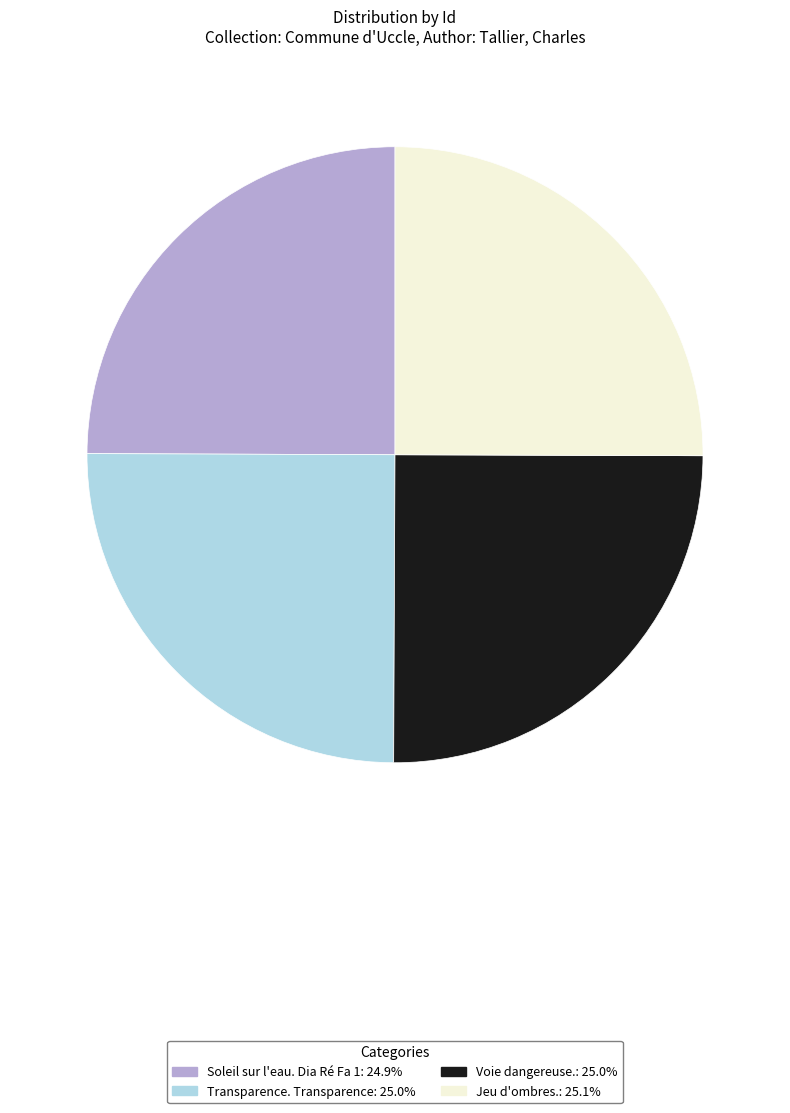

What is the ratio of the value at Voie dangereuse. to the value at Transparence. Transparence?

1.0